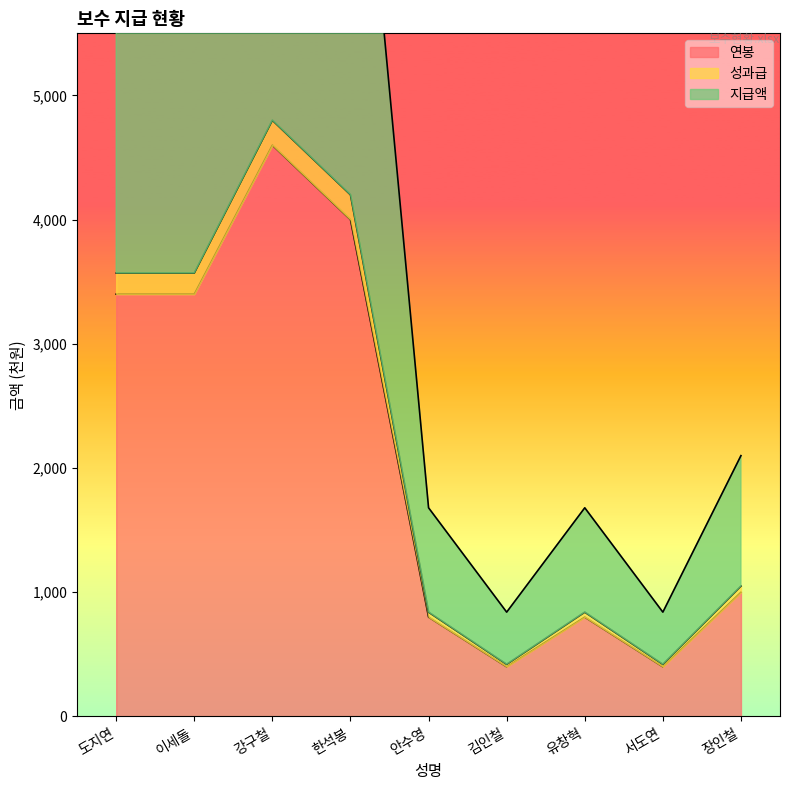

True or false: 연봉 and 성과급 intersect in this chart.

False